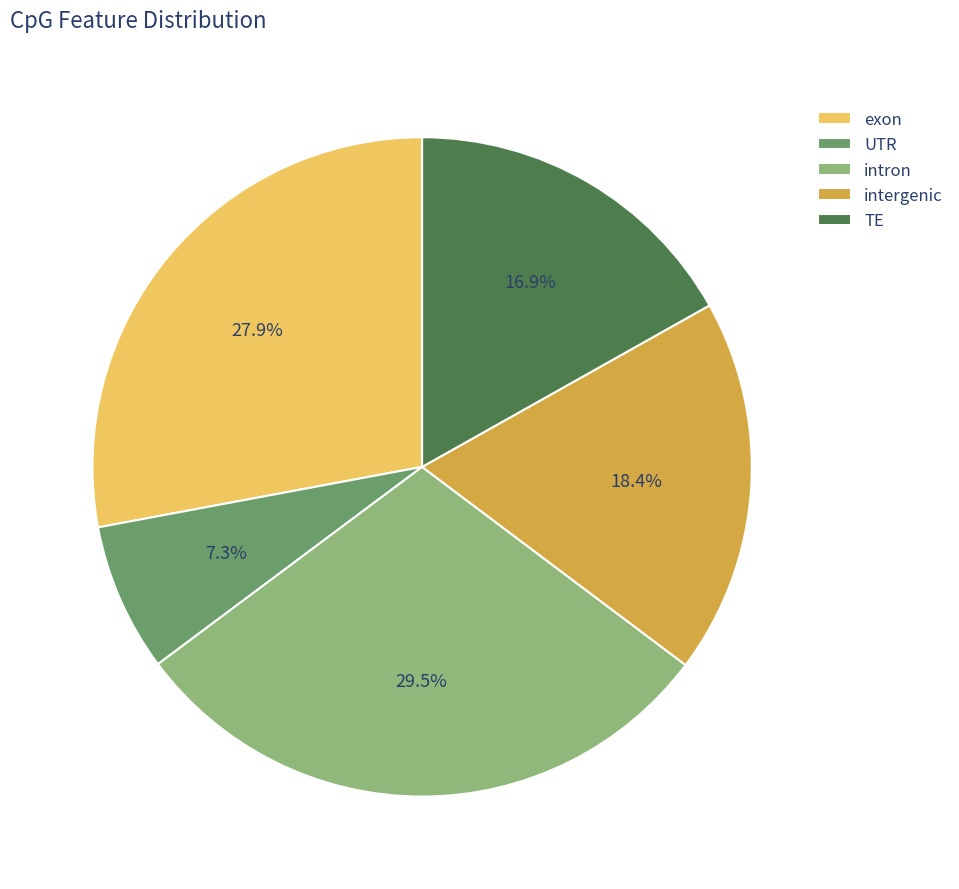

To the nearest percent, what is the average slice percentage?

20%